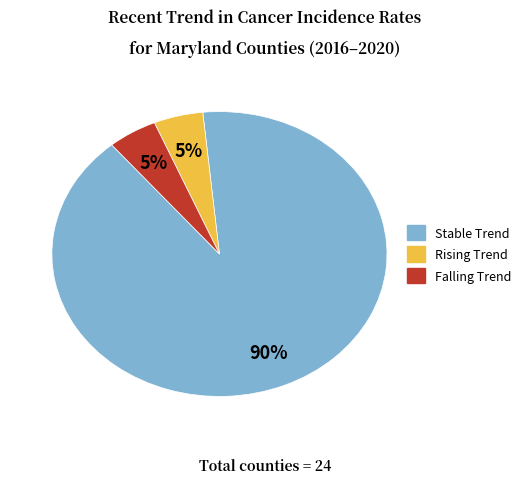

Count the number of slices in the pie.

3